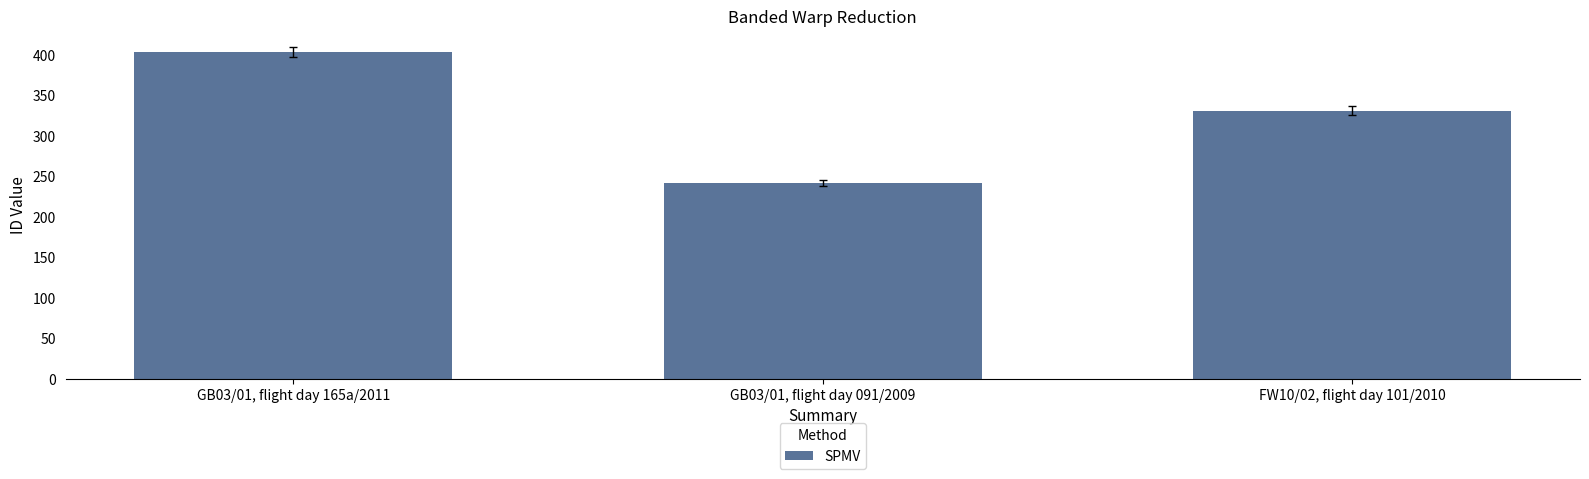

What is the greatest value displayed?

403